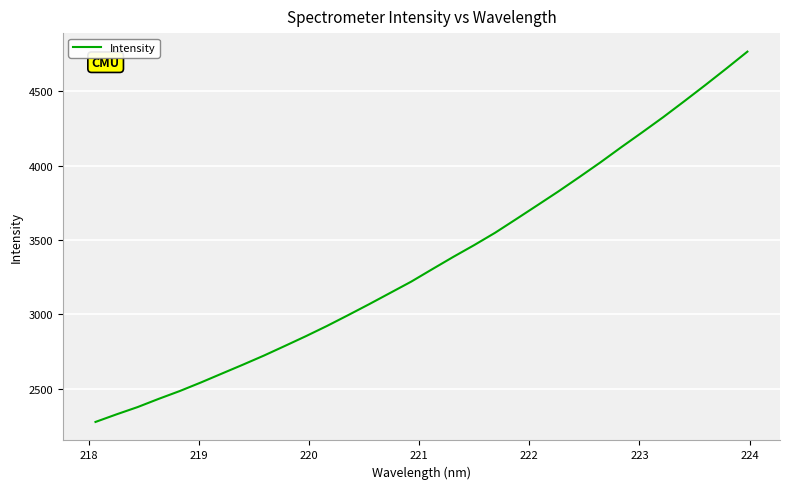

What is the sum of all values?

107356.0